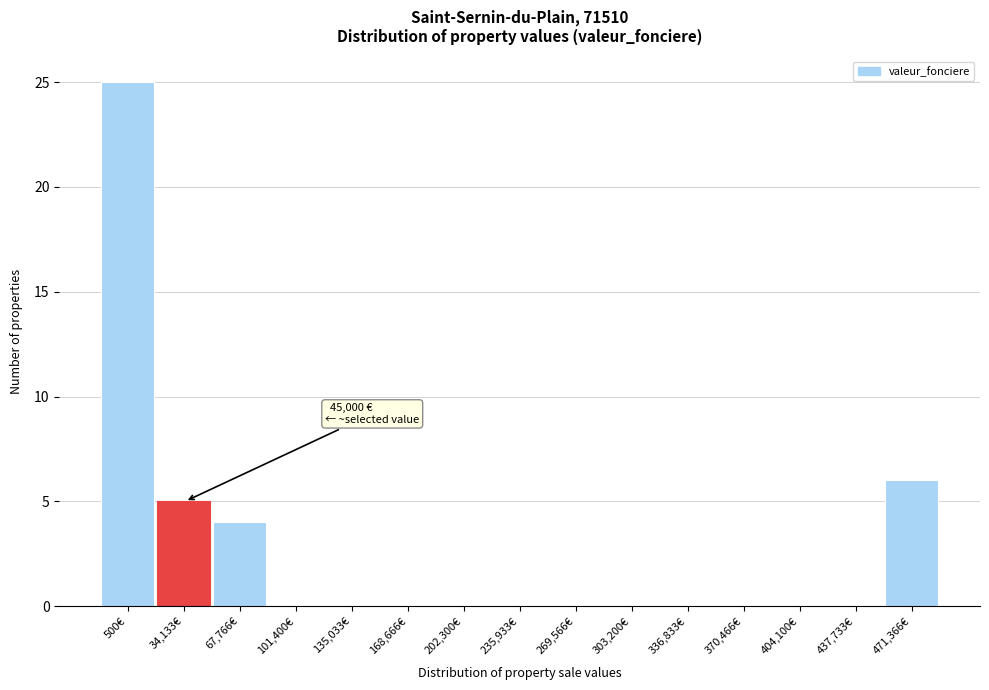

Reading left to right, list all the values displayed in this chart.

500€=25	34,133€=5	67,766€=4	101,400€=0	135,033€=0	168,666€=0	202,300€=0	235,933€=0	269,566€=0	303,200€=0	336,833€=0	370,466€=0	404,100€=0	437,733€=0	471,366€=6